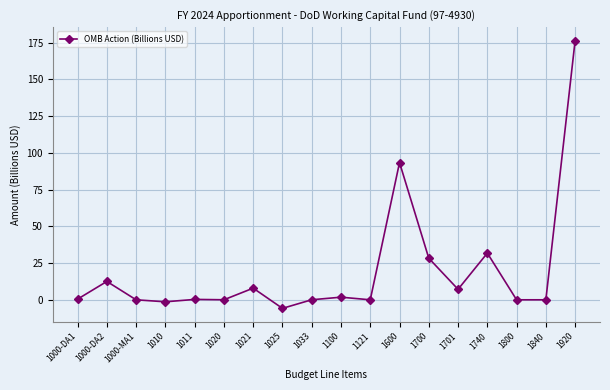

What is the average value?

19.6